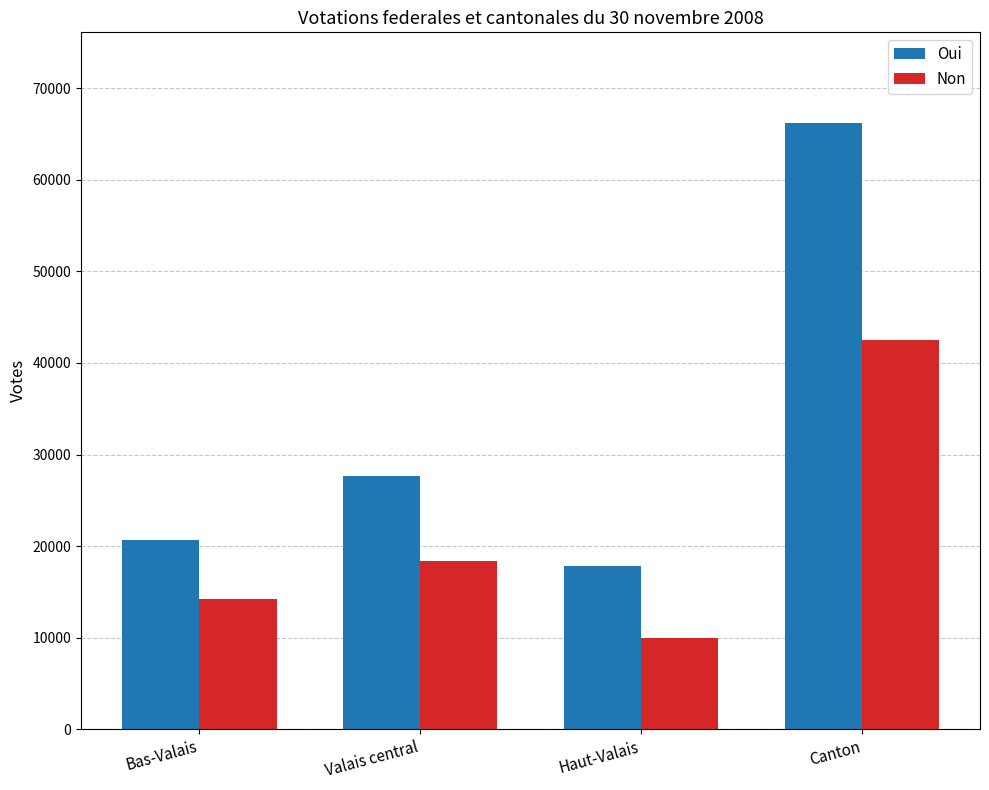

What position from the left is Bas-Valais?

1